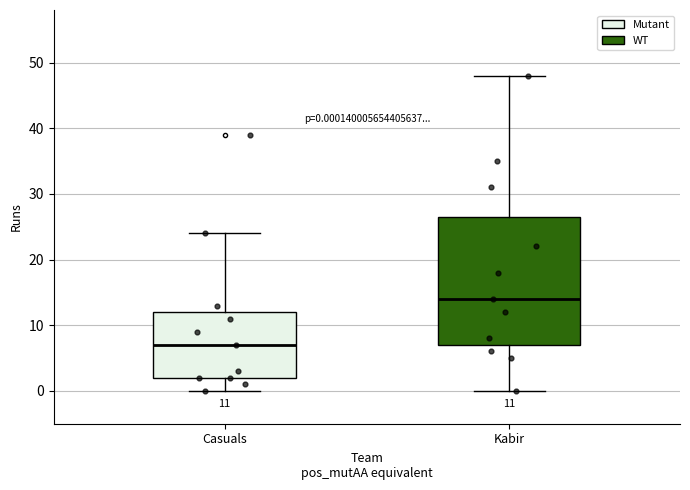

Which box is the tallest, from its lower edge to its upper edge?

Kabir